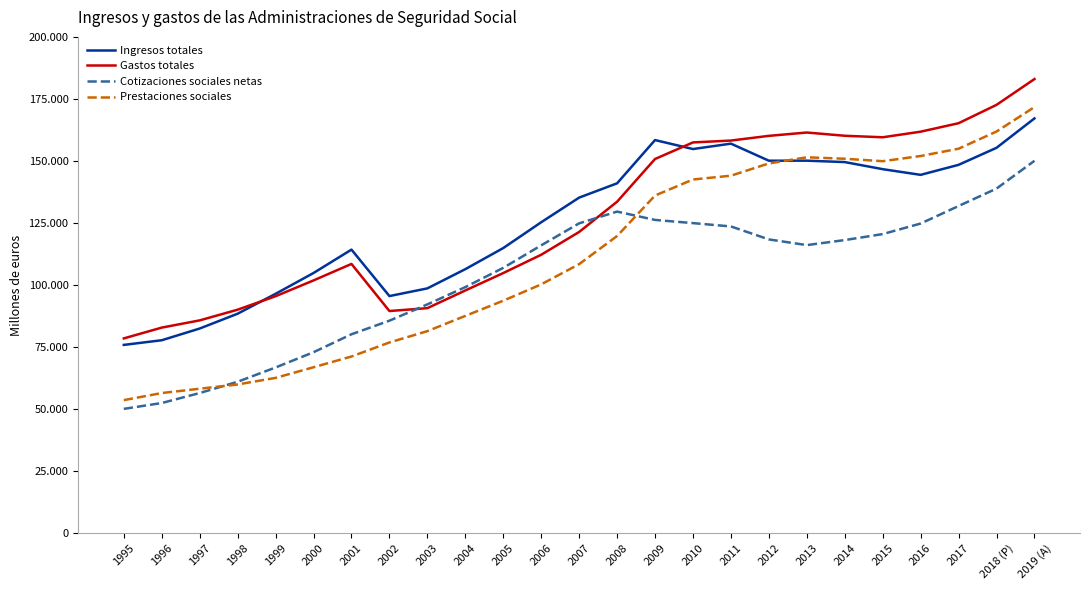

True or false: Prestaciones sociales and Ingresos totales intersect in this chart.

True